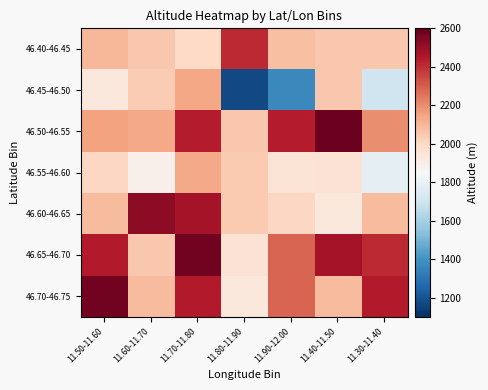

At 11.70-11.80, list the series in order from largest to smallest.

46.65-46.70, 46.60-46.65, 46.70-46.75, 46.50-46.55, 46.45-46.50, 46.55-46.60, 46.40-46.45